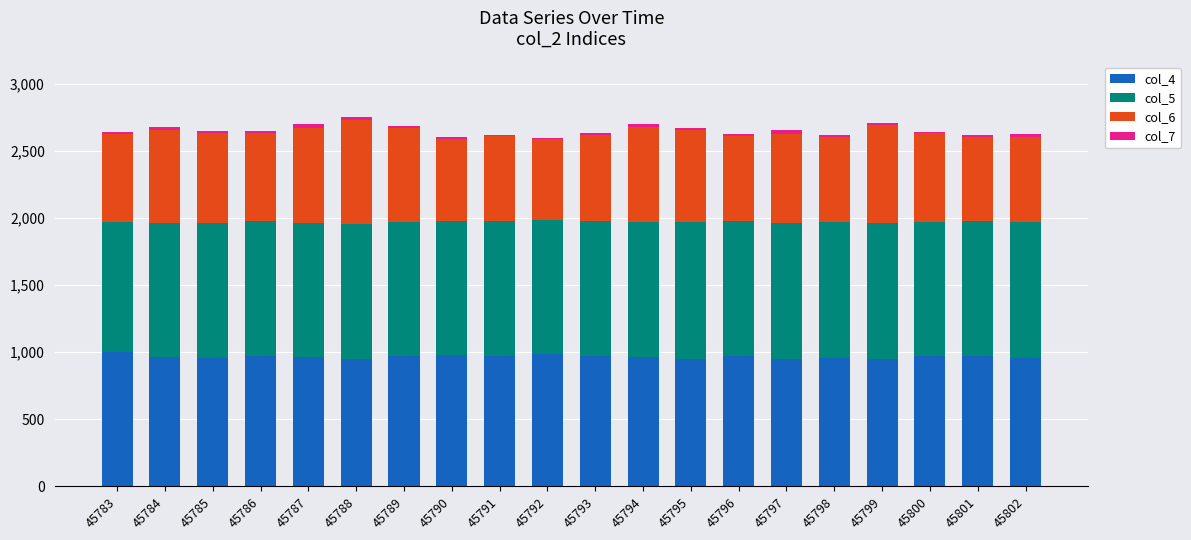

True or false: col_4 has a value of 1736.3 at 45790.

False